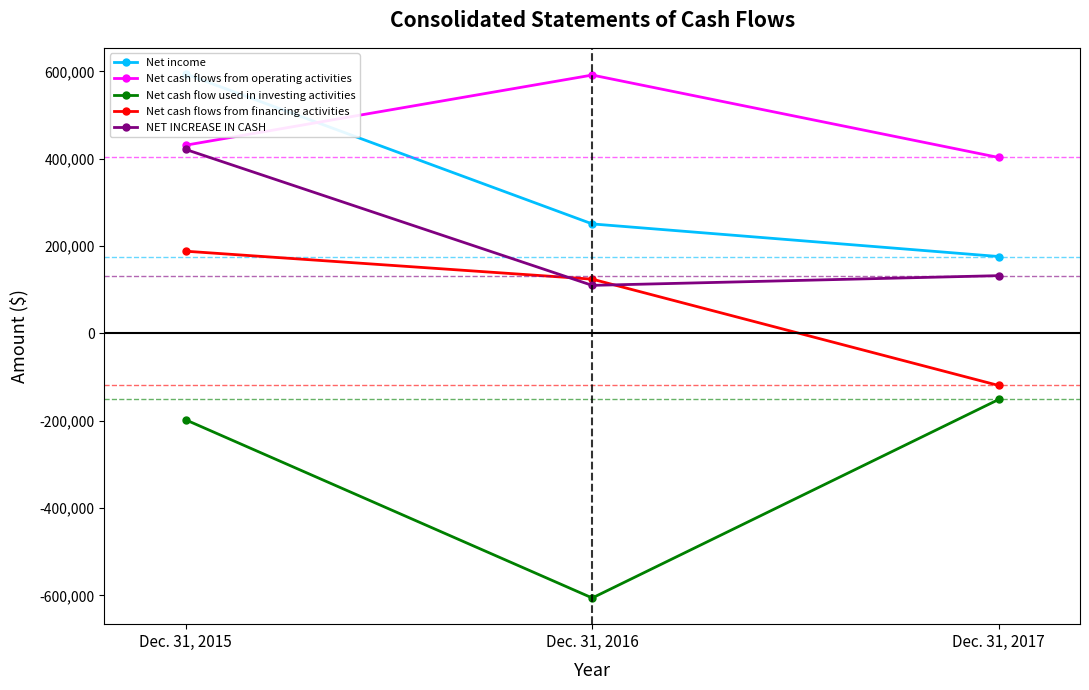

How many data points in Net income are above 250762?

1